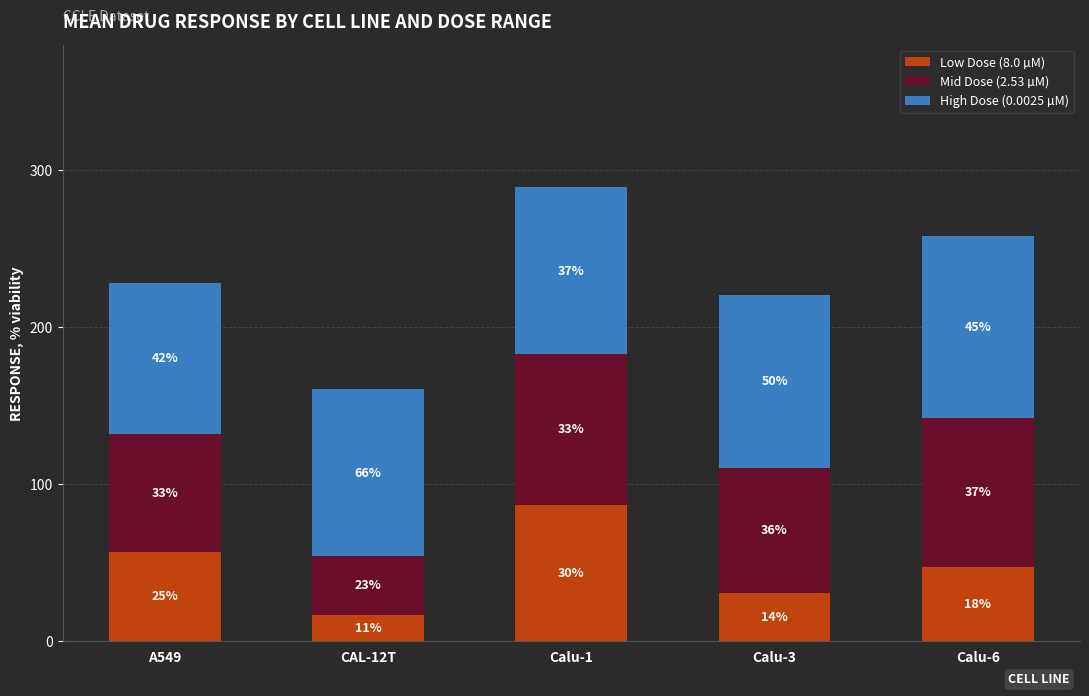

What are all the series names shown in the legend?

Low Dose (8.0 µM), Mid Dose (2.53 µM), High Dose (0.0025 µM)